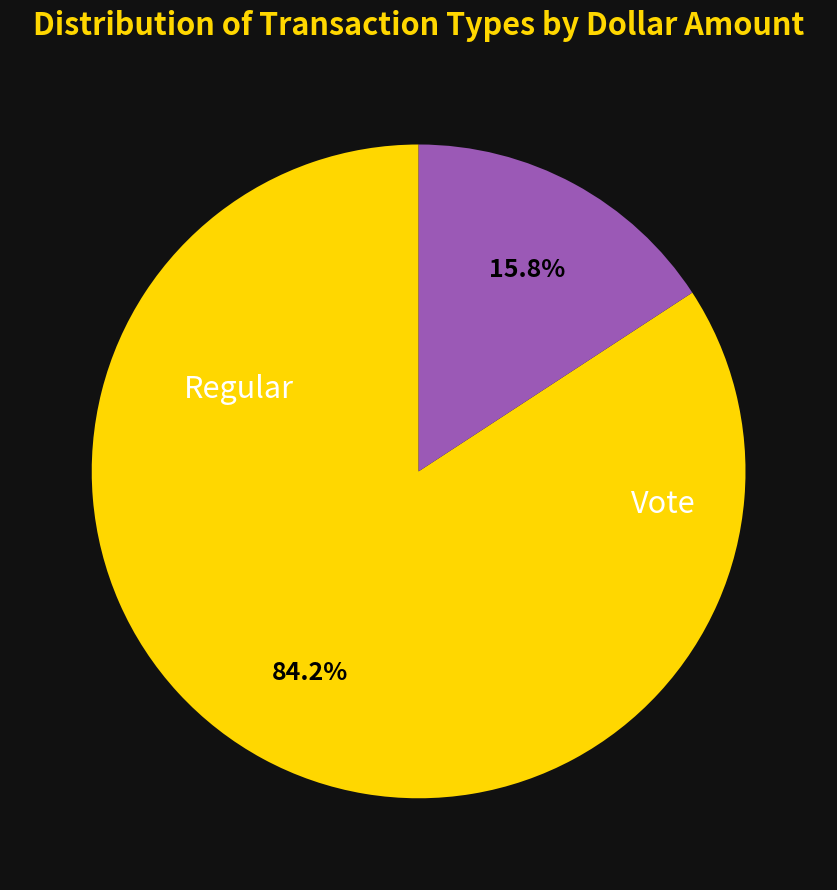

How many slices are in this pie chart?

2